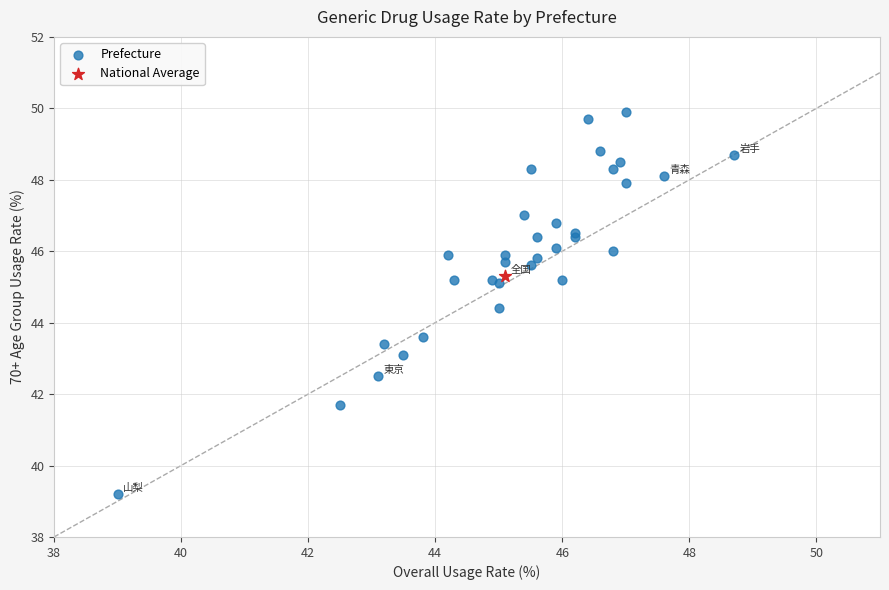

What are all the series names shown in the legend?

Prefecture, National Average